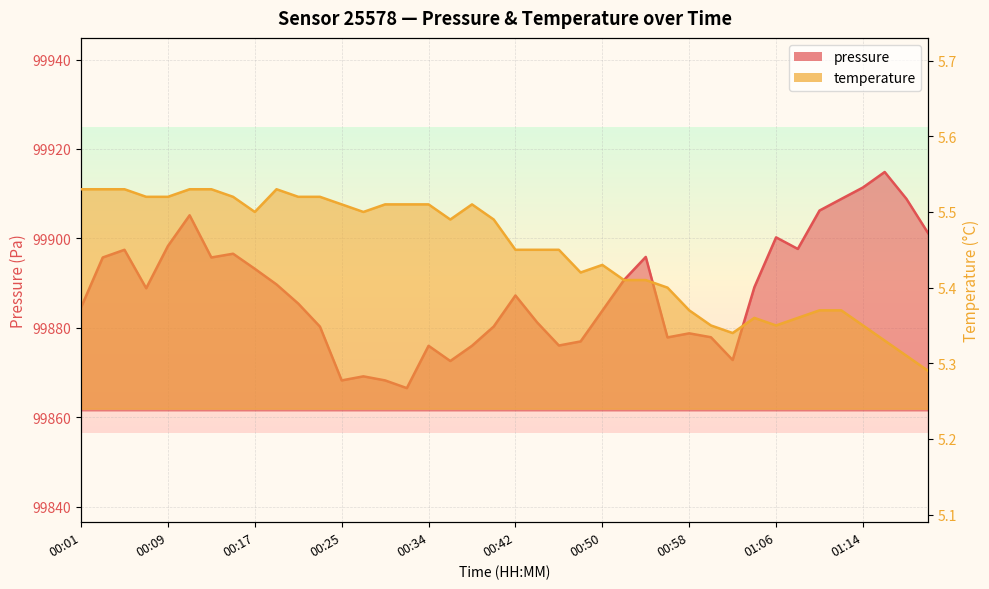

Reading right to left, extract all data points from this chart.

pressure: 01:20=99901.2	01:18=99908.8	01:16=99914.8	01:14=99911.4	01:12=99908.8	01:10=99906.2	01:08=99897.6	01:06=99900.2	01:04=99889.1	01:02=99872.8	01:00=99877.9	00:58=99878.8	00:56=99877.8	00:54=99895.8	00:52=99890.7	00:50=99883.8	00:48=99876.9	00:46=99876.0	00:44=99881.2	00:42=99887.2	00:40=99880.3	00:38=99876.0	00:36=99872.6	00:34=99876.0	00:31=99866.5	00:29=99868.2	00:27=99869.1	00:25=99868.2	00:23=99880.2	00:21=99885.4	00:19=99889.7	00:17=99893.2	00:15=99896.6	00:13=99895.7	00:11=99905.2	00:09=99898.3	00:07=99888.8	00:05=99897.4	00:03=99895.7	00:01=99884.5
temperature: 01:20=5.3	01:18=5.3	01:16=5.3	01:14=5.3	01:12=5.4	01:10=5.4	01:08=5.4	01:06=5.3	01:04=5.4	01:02=5.3	01:00=5.3	00:58=5.4	00:56=5.4	00:54=5.4	00:52=5.4	00:50=5.4	00:48=5.4	00:46=5.5	00:44=5.5	00:42=5.5	00:40=5.5	00:38=5.5	00:36=5.5	00:34=5.5	00:31=5.5	00:29=5.5	00:27=5.5	00:25=5.5	00:23=5.5	00:21=5.5	00:19=5.5	00:17=5.5	00:15=5.5	00:13=5.5	00:11=5.5	00:09=5.5	00:07=5.5	00:05=5.5	00:03=5.5	00:01=5.5